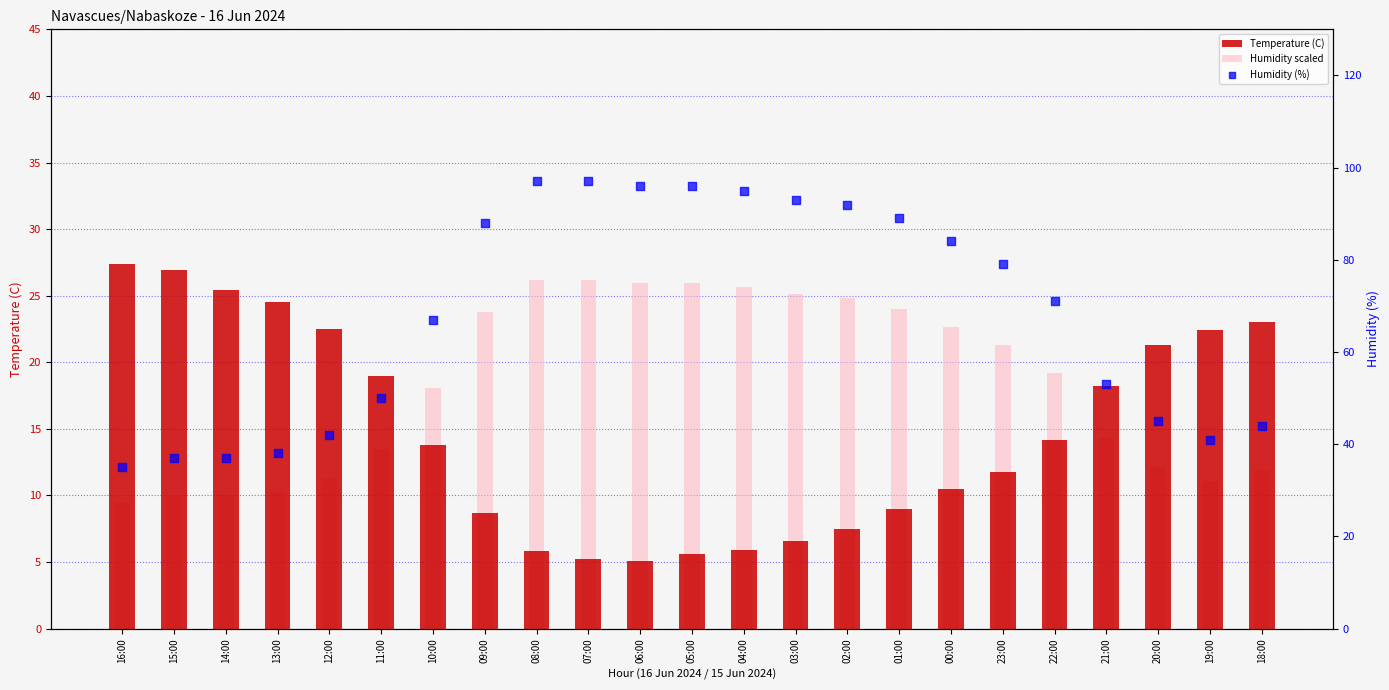

Which series reaches the maximum Y coordinate?

Humidity (%)